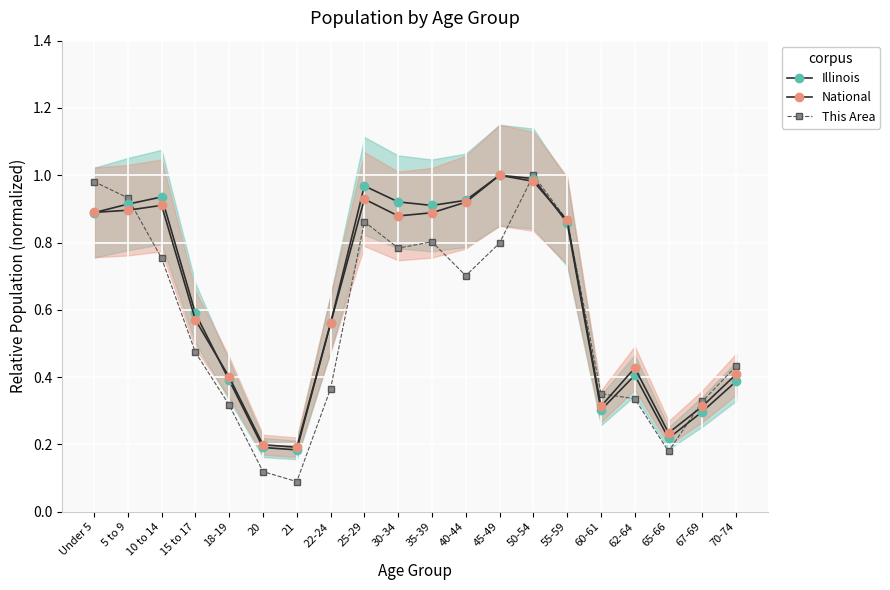

What is the difference between the highest and lowest values at 20?

0.1